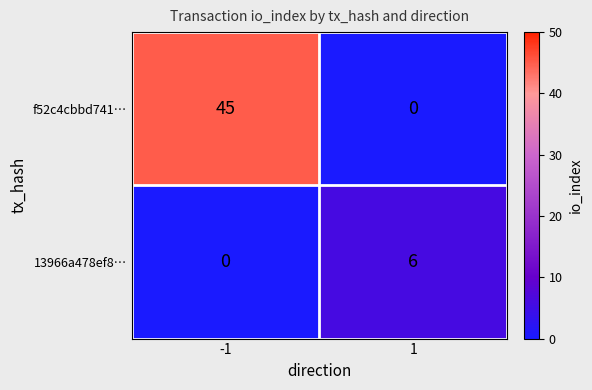

Is it true that f52c4cbbd741… equals -19 at 1?

False